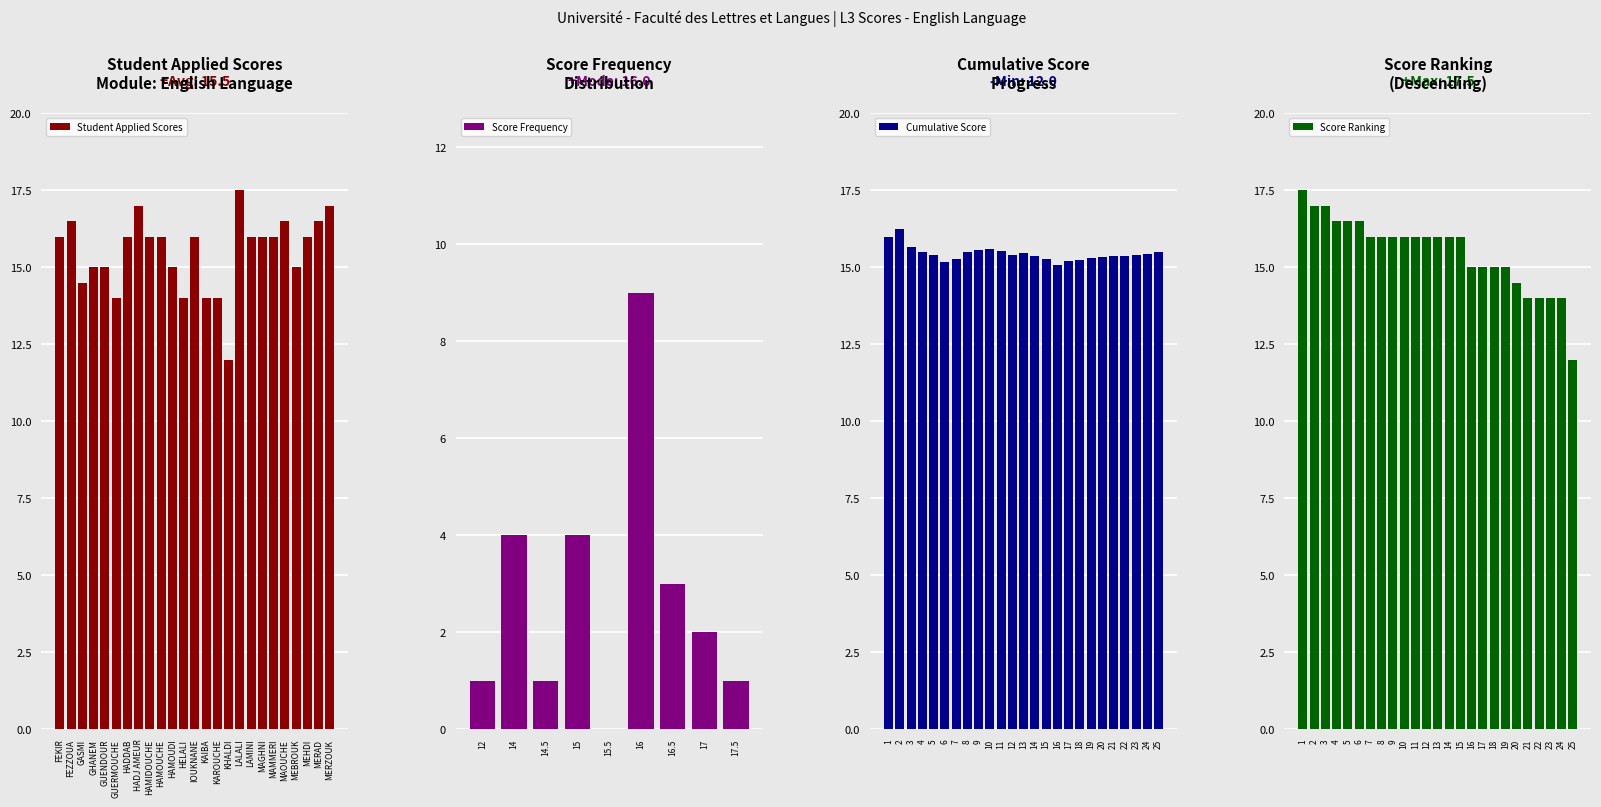

At which label is the value closest to 14?

GUERMOUCHE